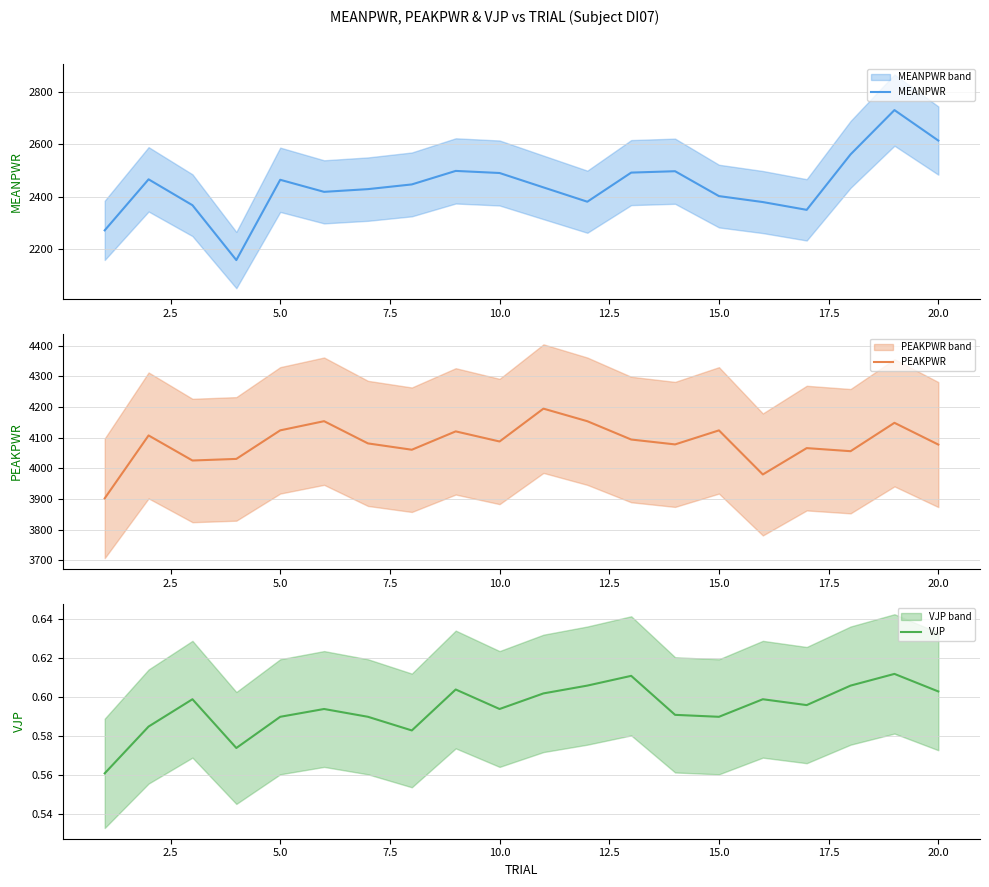

True or false: MEANPWR and VJP intersect in this chart.

False